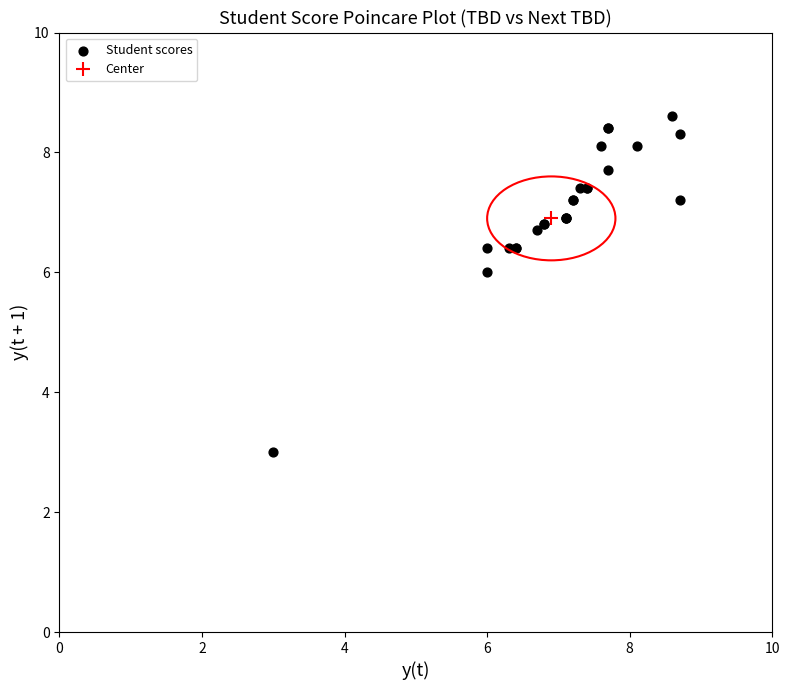

What Y value in the scatter plot is closest to 5?

6.0